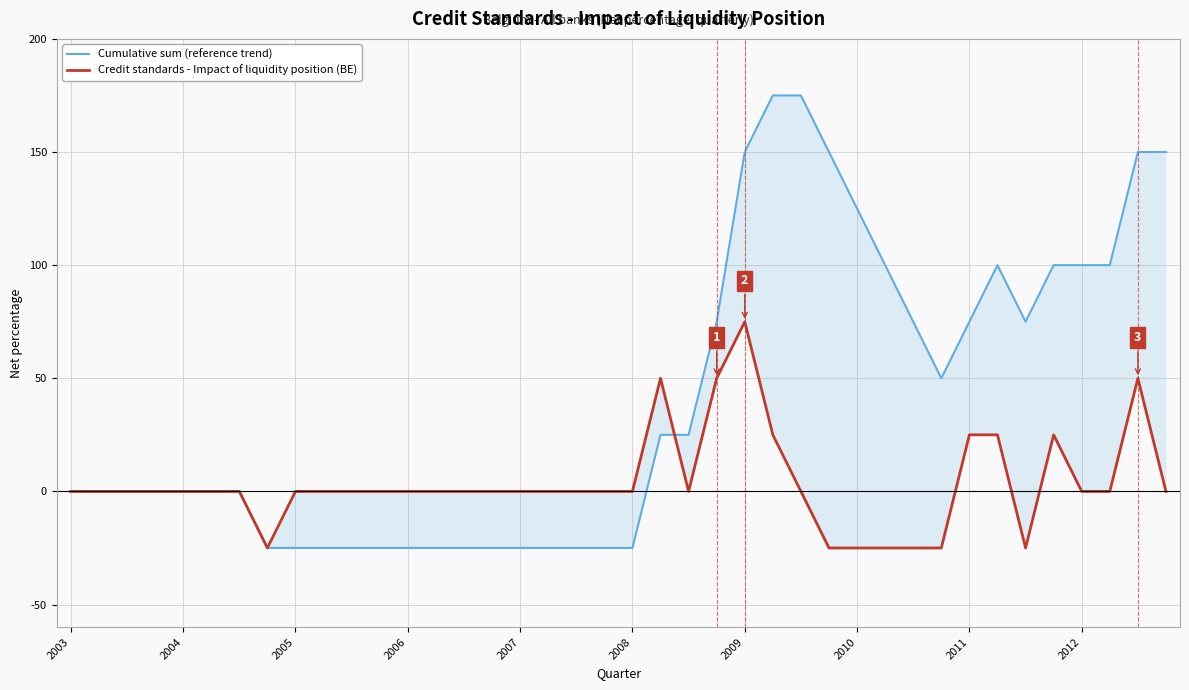

What value does the Credit standards - Impact of liquidity position (BE) series have at 23, to the nearest 10?

50